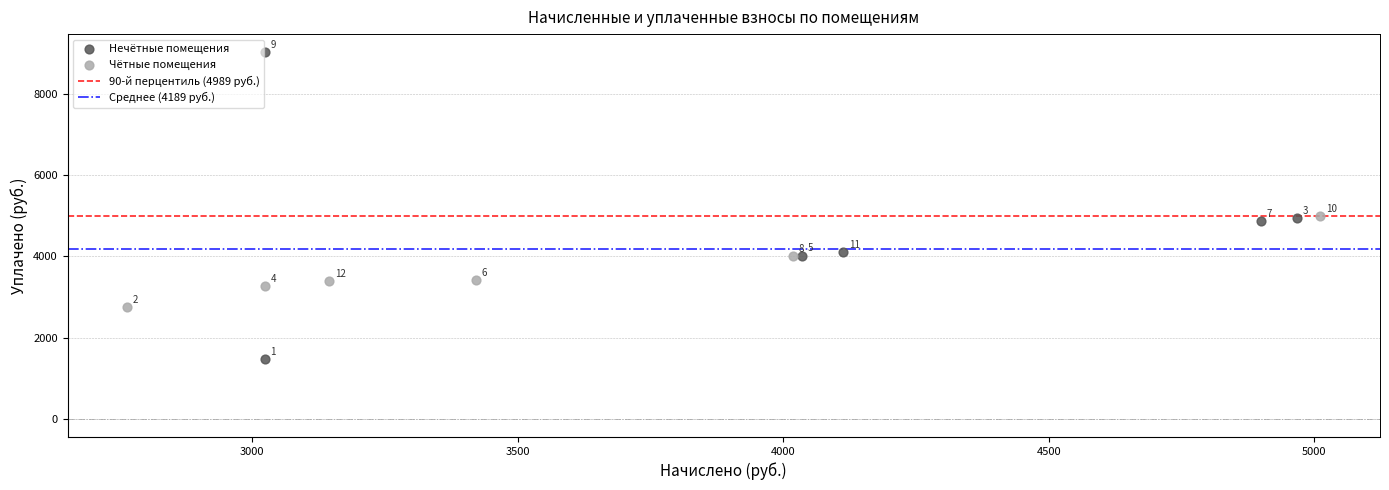

Which series contains the highest Y value?

Нечётные помещения